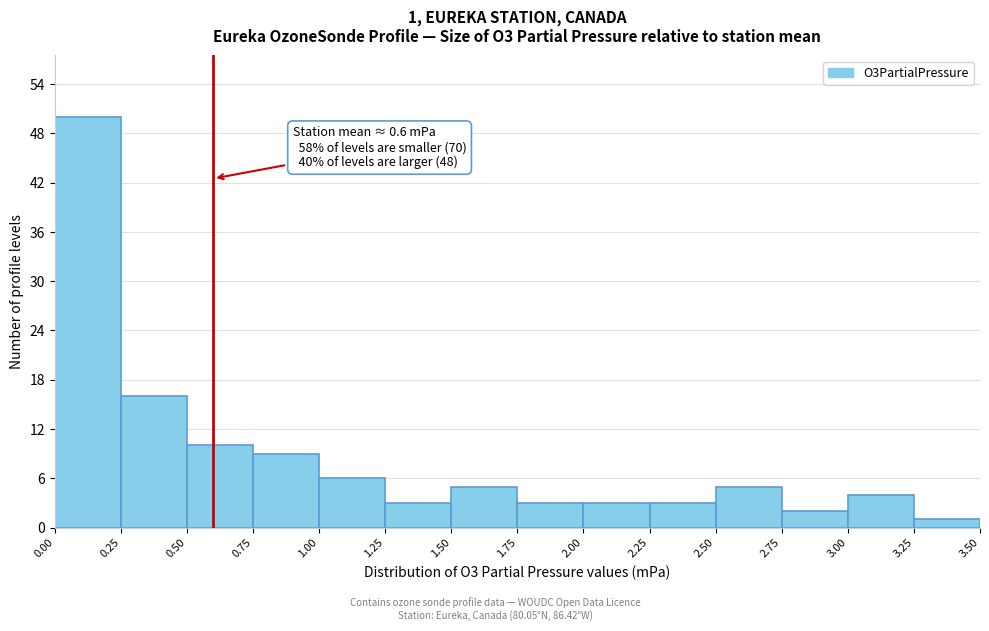

Which range on the x-axis has the tallest bar?

0.00 to 0.25